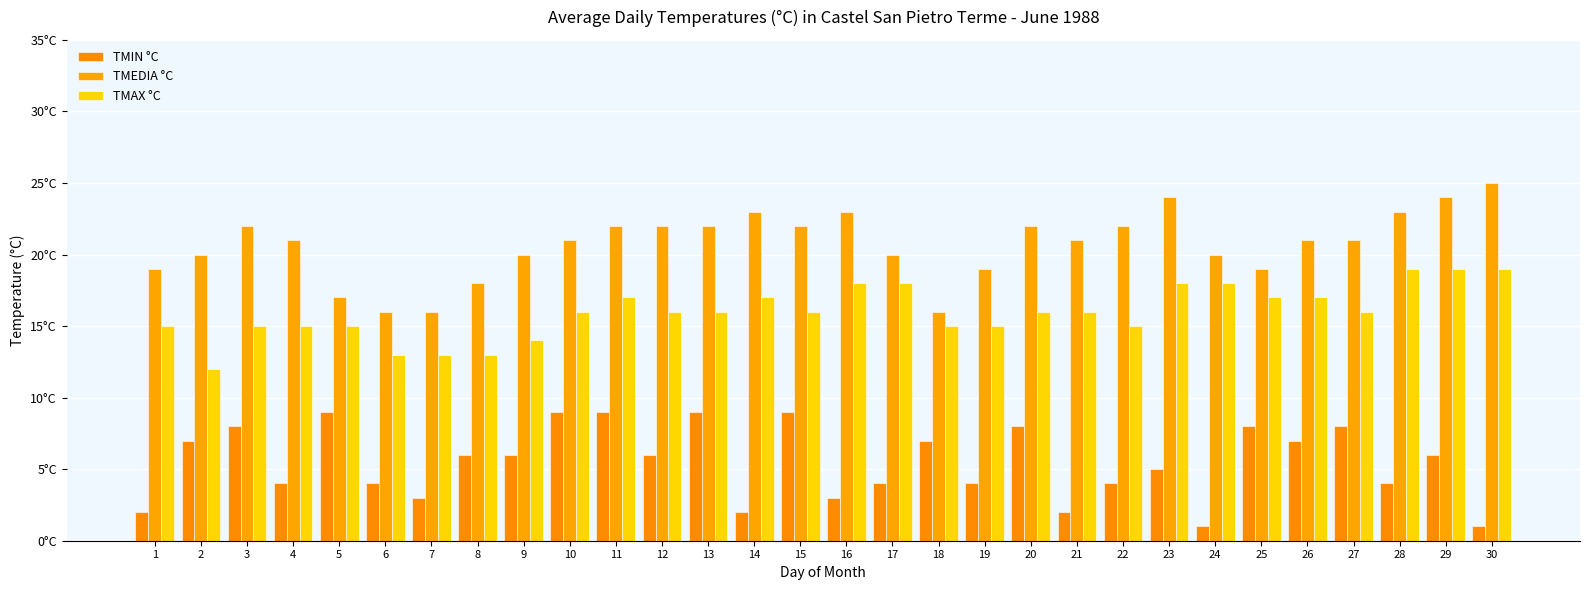

Does the chart contain any negative values?

No